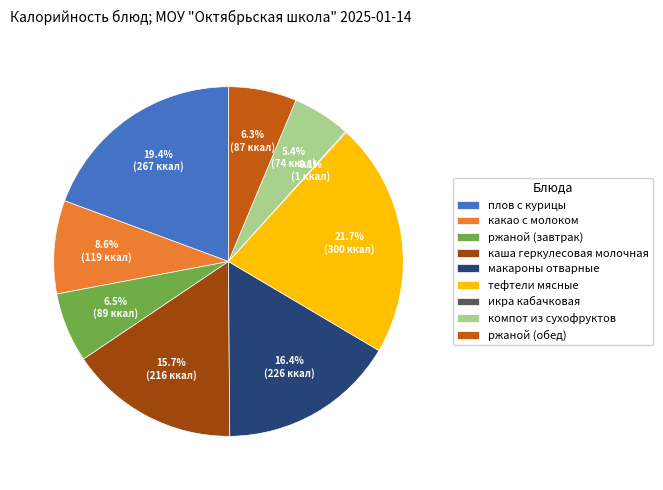

Does any single category account for the majority?

No